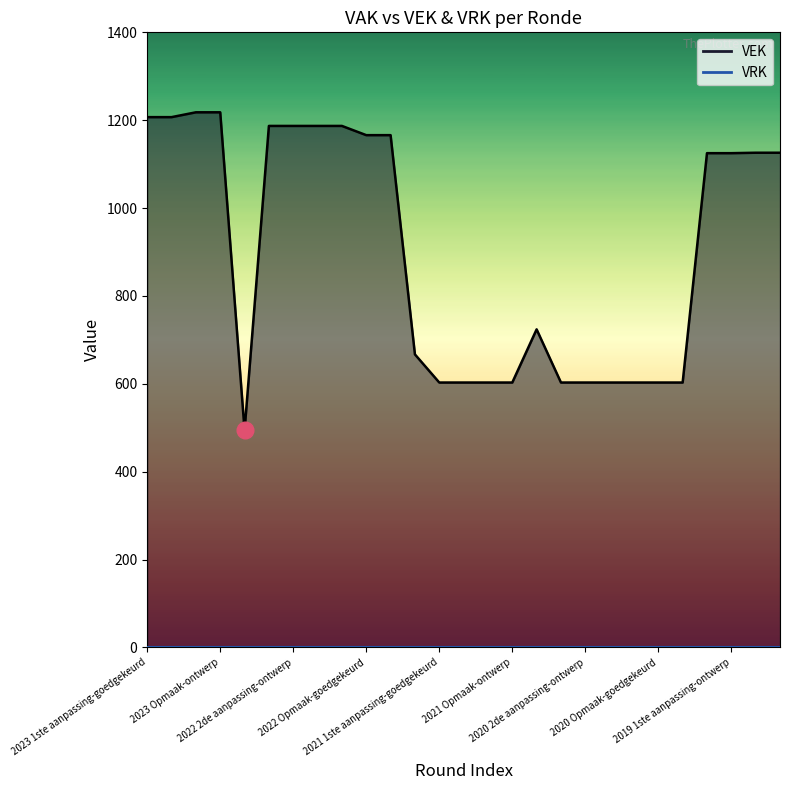

What is the label of the 9th point from the right?

2020 2de aanpassing-ontwerp